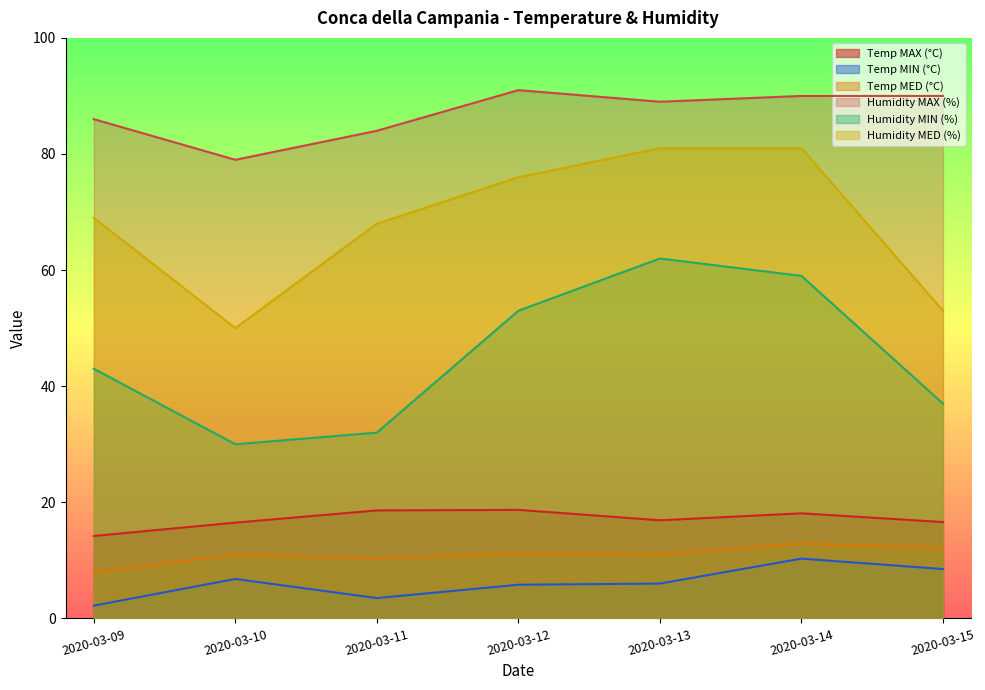

List the series in order of their peak value, highest first.

Humidity MAX (%), Humidity MED (%), Humidity MIN (%), Temp MAX (°C), Temp MED (°C), Temp MIN (°C)